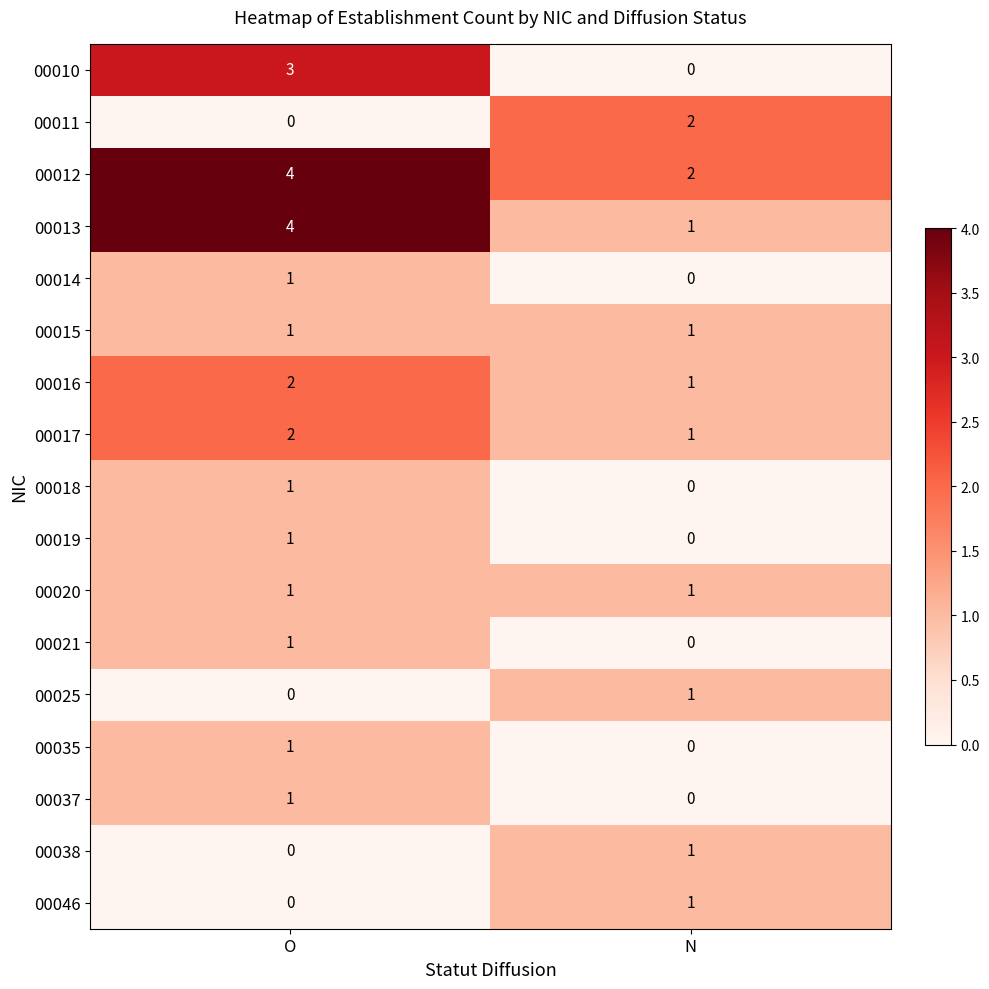

What is the average value of the 00012 series?

3